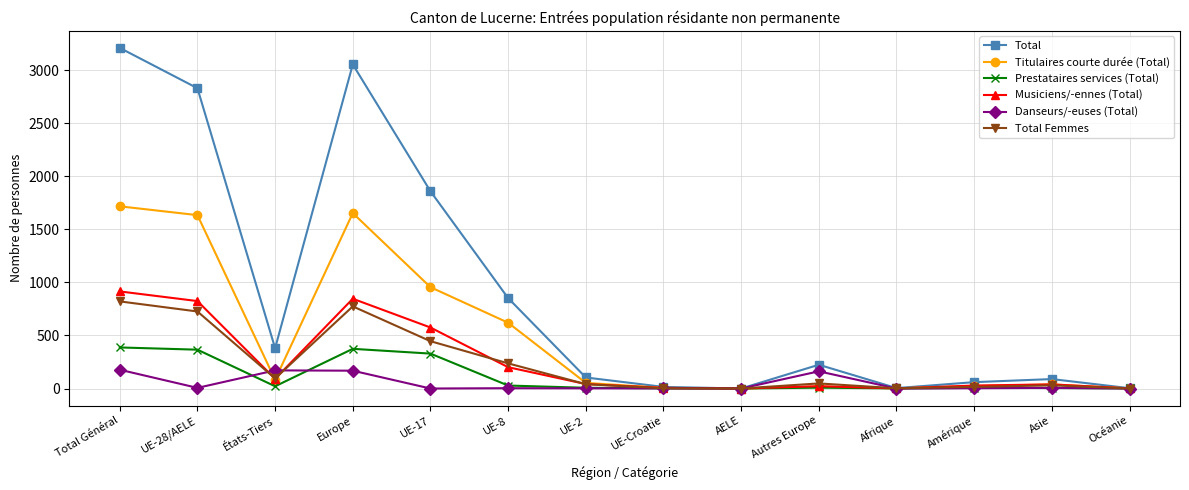

The value of Total Femmes at AELE is 288. True or false?

False